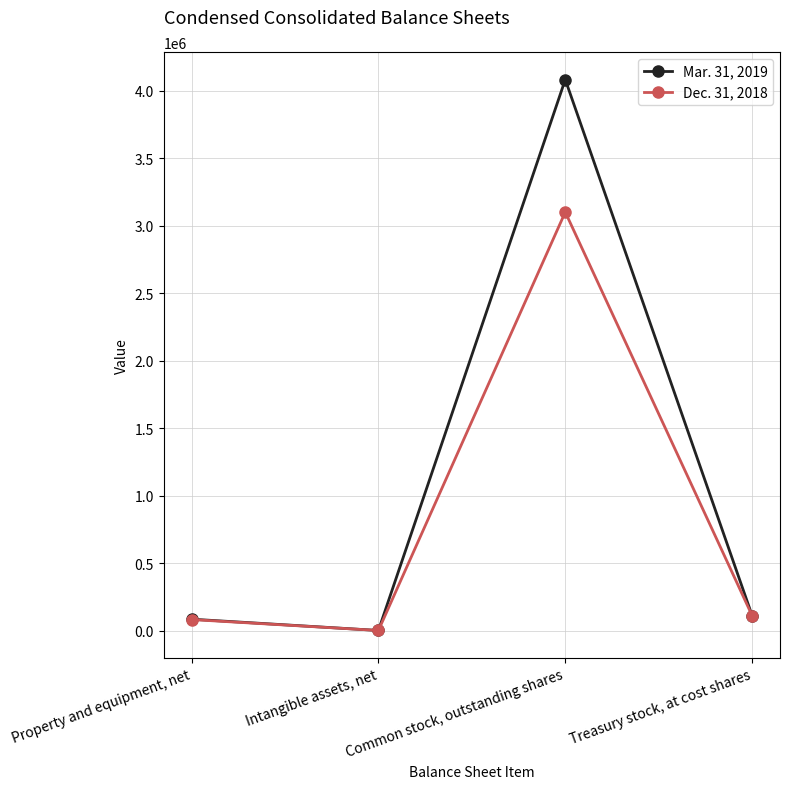

At which label does Mar. 31, 2019 reach its peak?

Common stock, outstanding shares